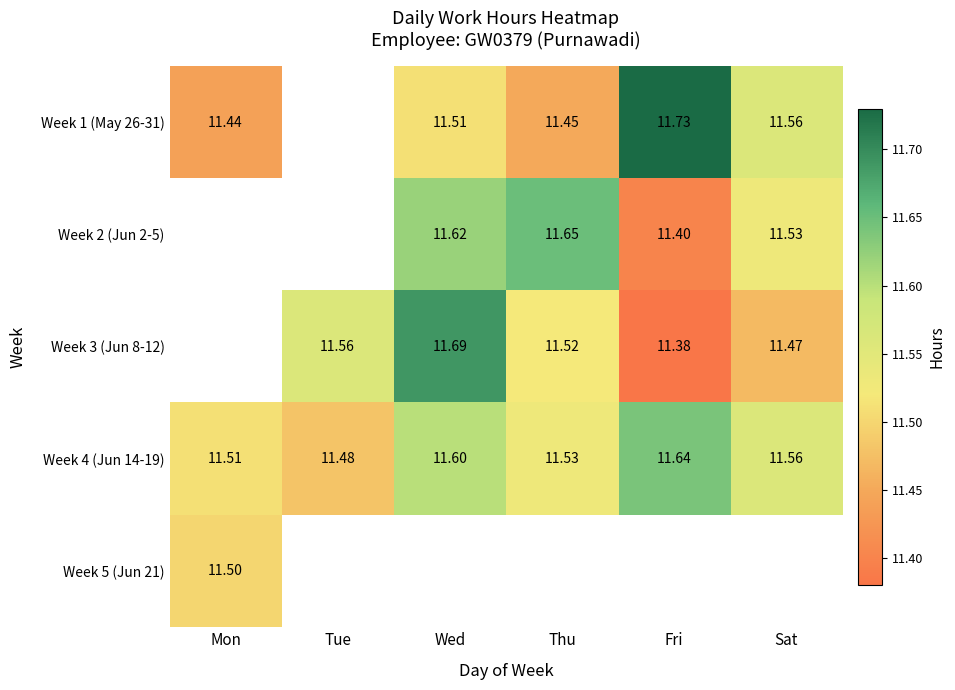

Where is Week 4 (Jun 14-19) nearest to the value 11?

Tue